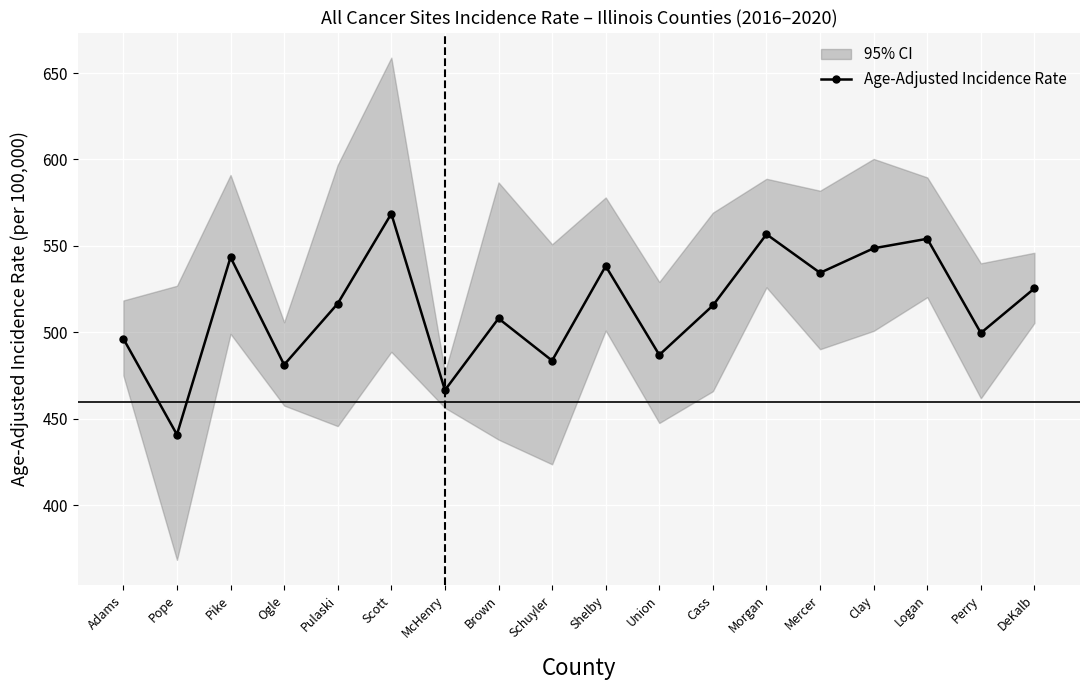

Which has a higher value, Scott or Shelby?

Scott